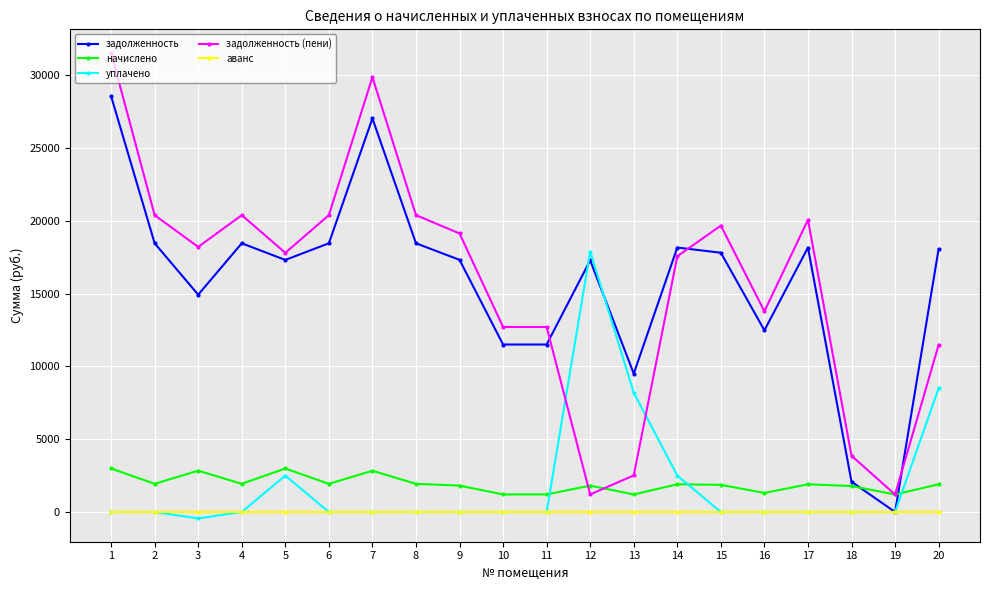

What is the average value of the начислено series?

1923.5